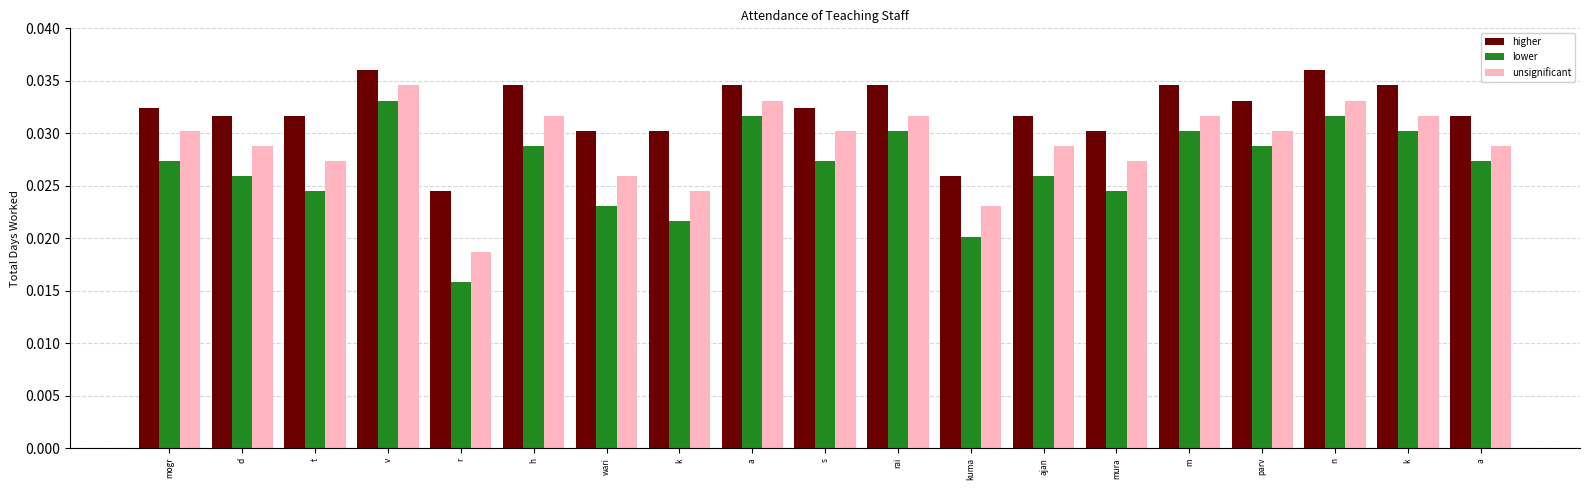

What are all the series names shown in the legend?

higher, lower, unsignificant